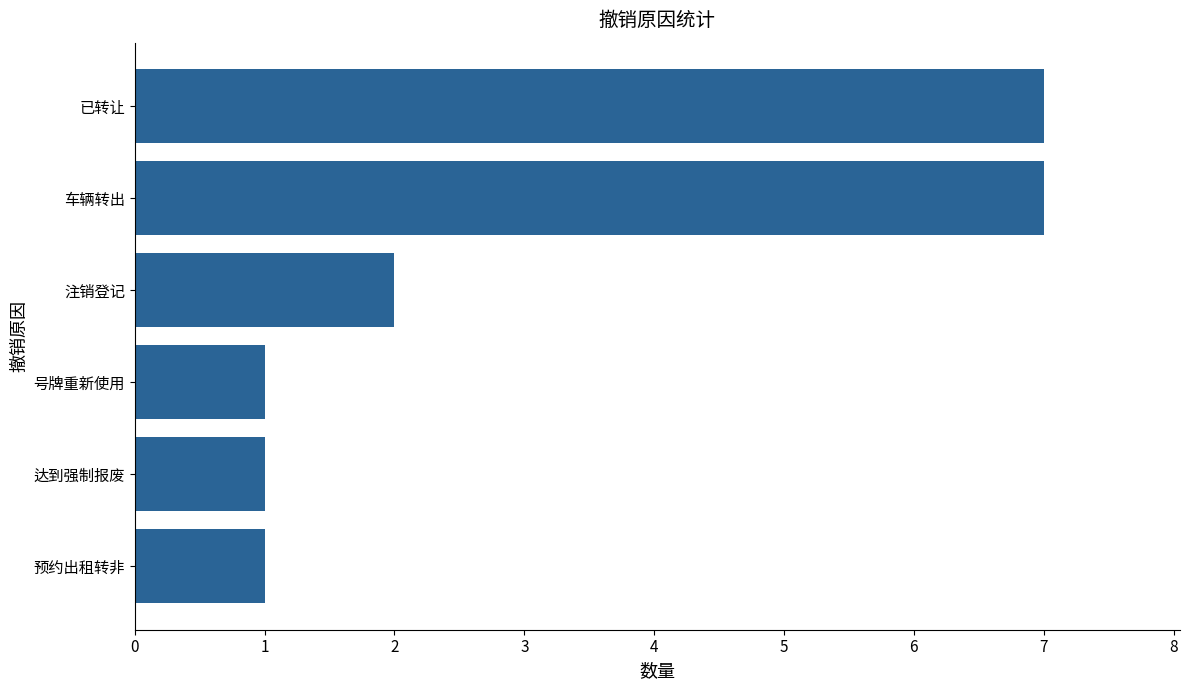

What is the difference between the maximum and minimum values?

6